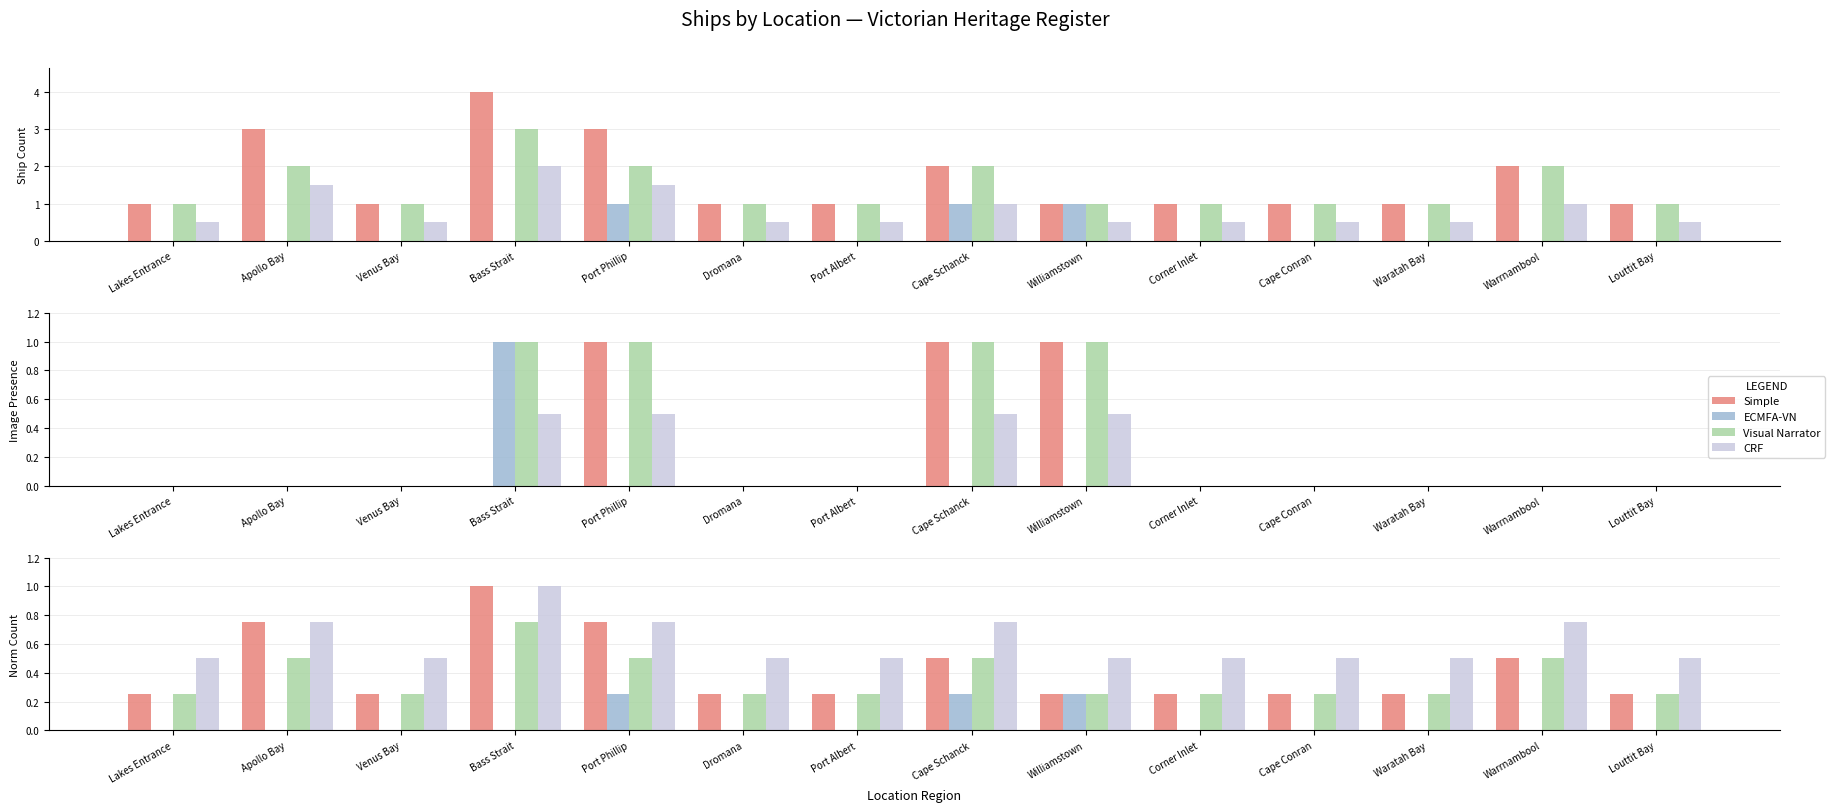

Is it true that Visual Narrator equals 0.4 at Cape Conran?

False